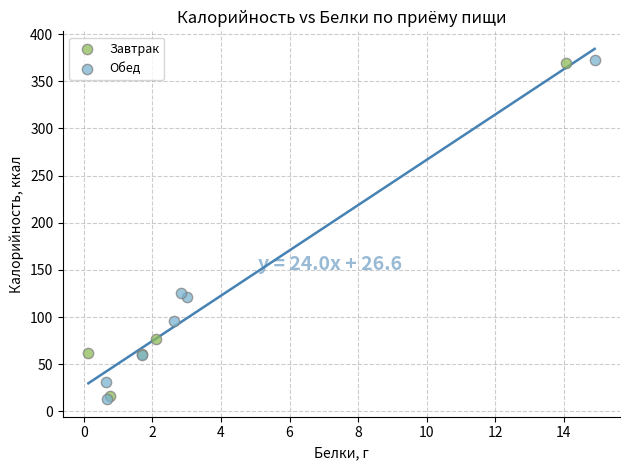

Which series reaches the minimum Y coordinate?

Обед